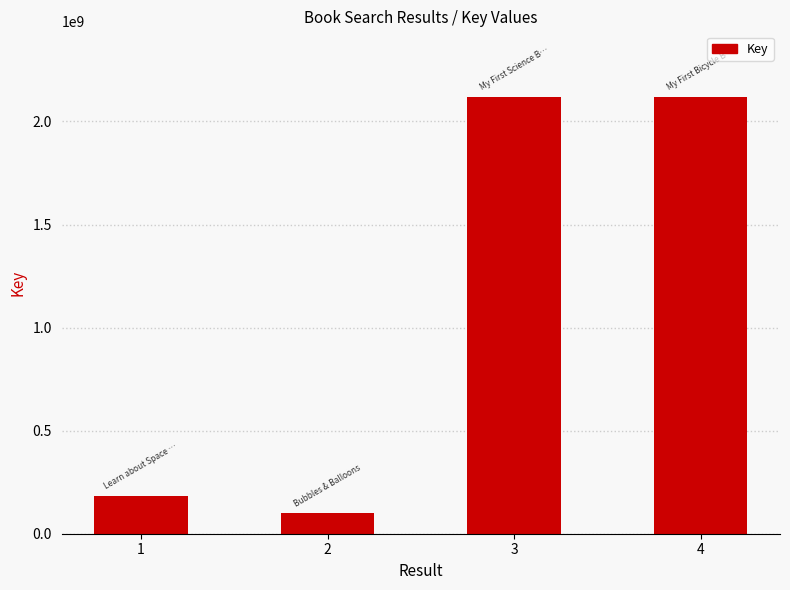

What is the minimum value shown in the chart?

100835245